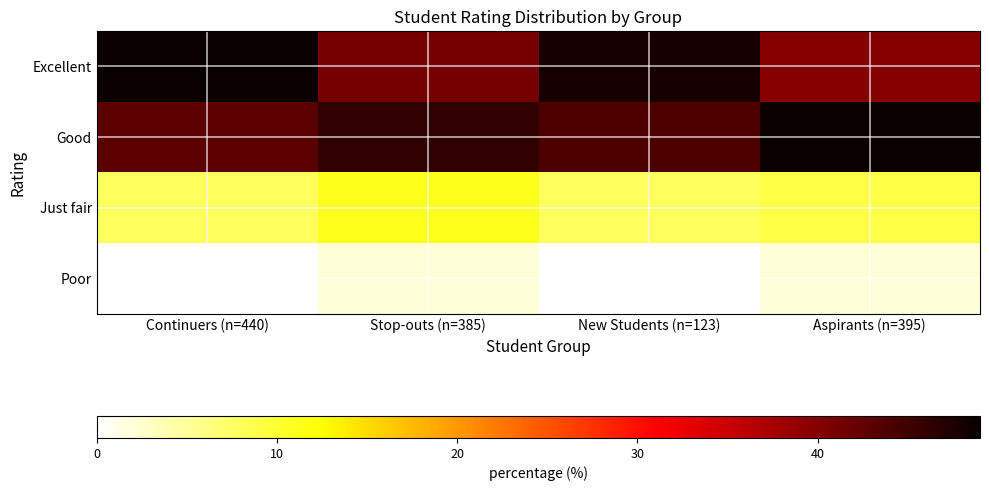

What is the maximum value shown in the chart?

49